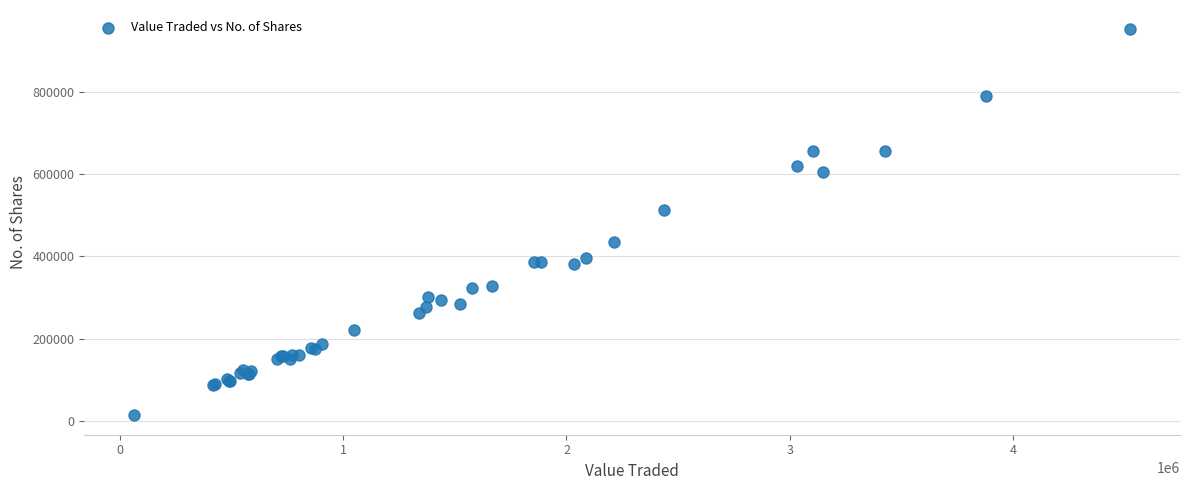

What Y value in the scatter plot is closest to 482942?

512172